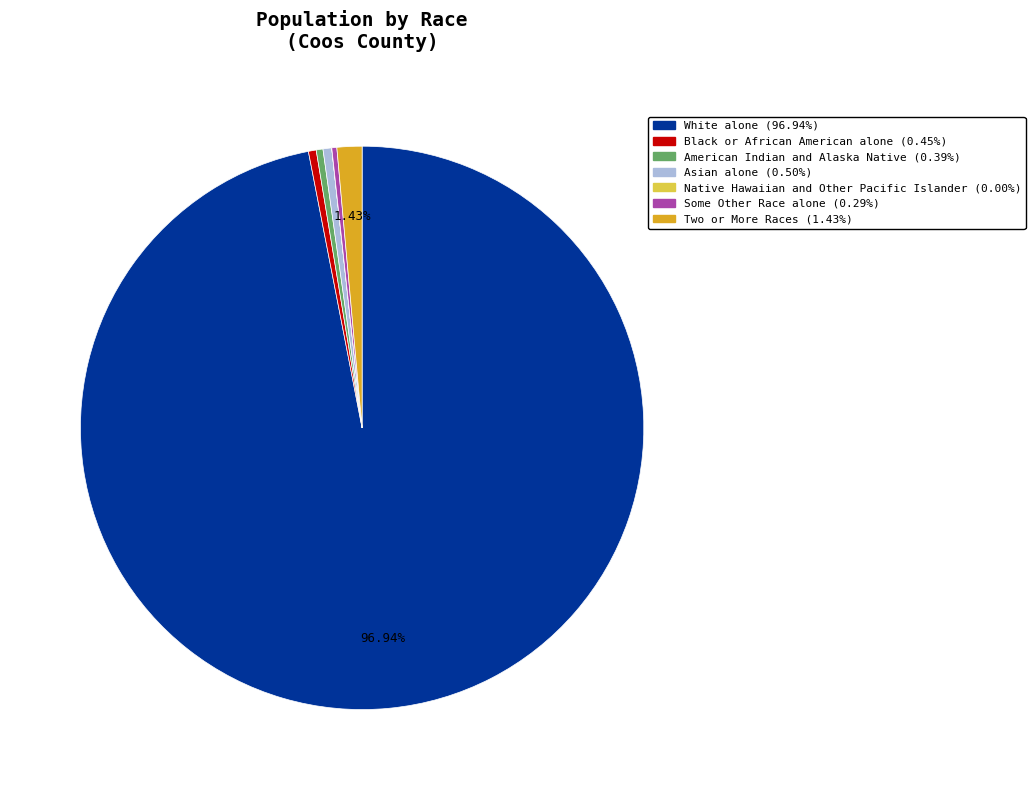

To the nearest percent, what is the average slice percentage?

14%